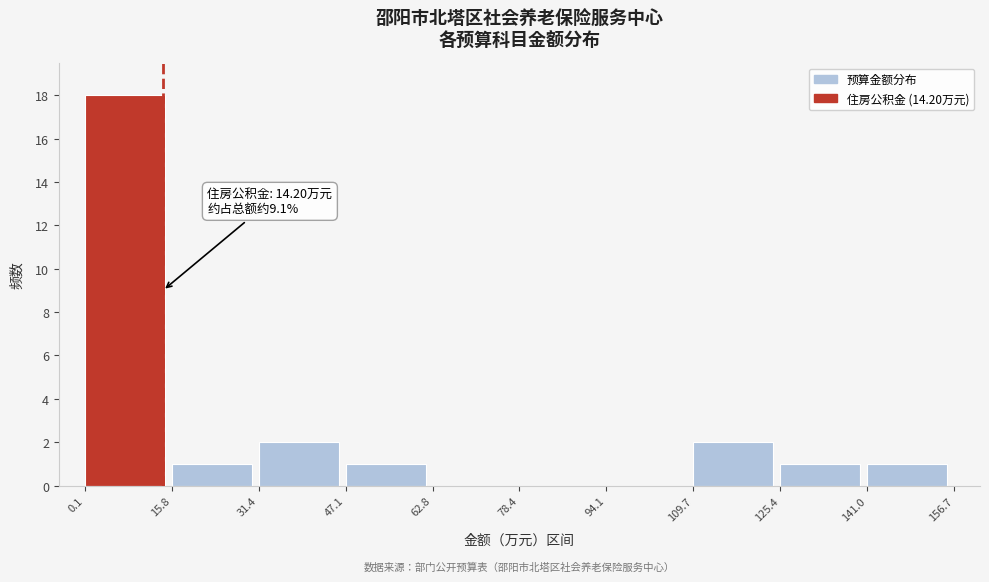

Which range on the x-axis has the tallest bar?

0.1 to 15.8